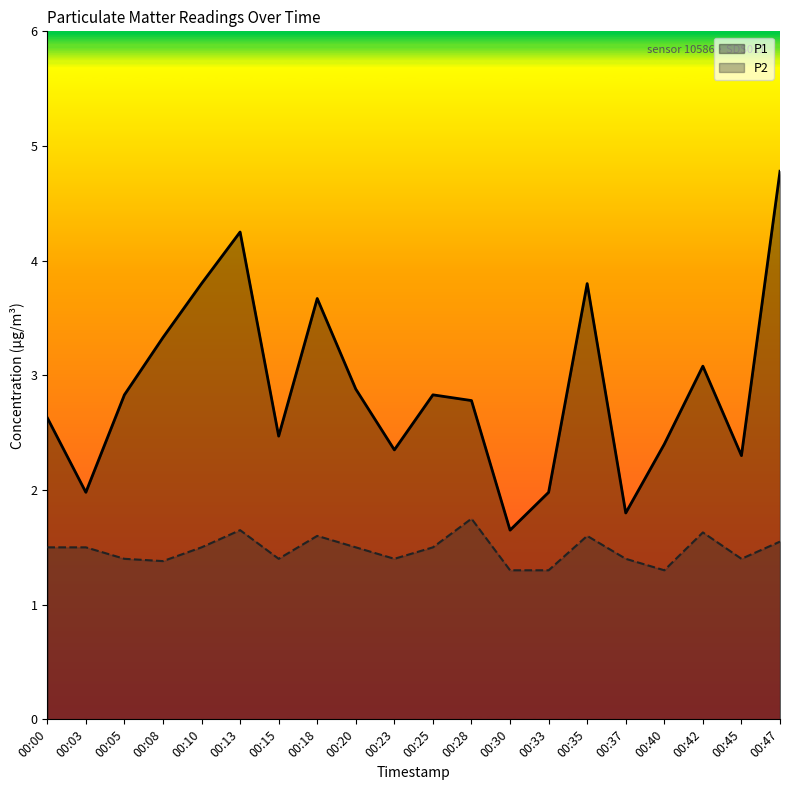

How many lines are shown in the chart?

2